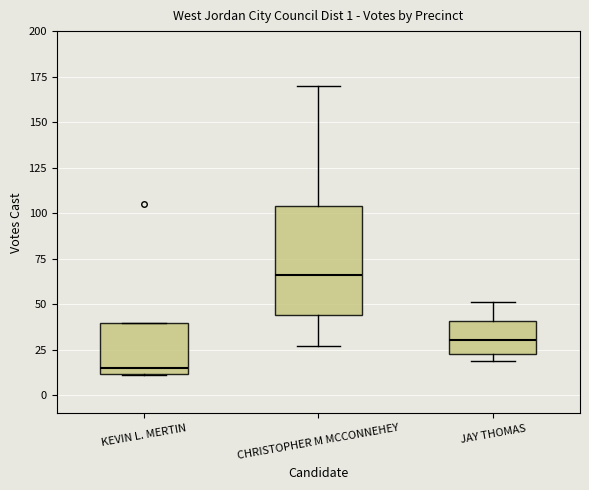

Which box is the tallest, from its lower edge to its upper edge?

CHRISTOPHER M MCCONNEHEY